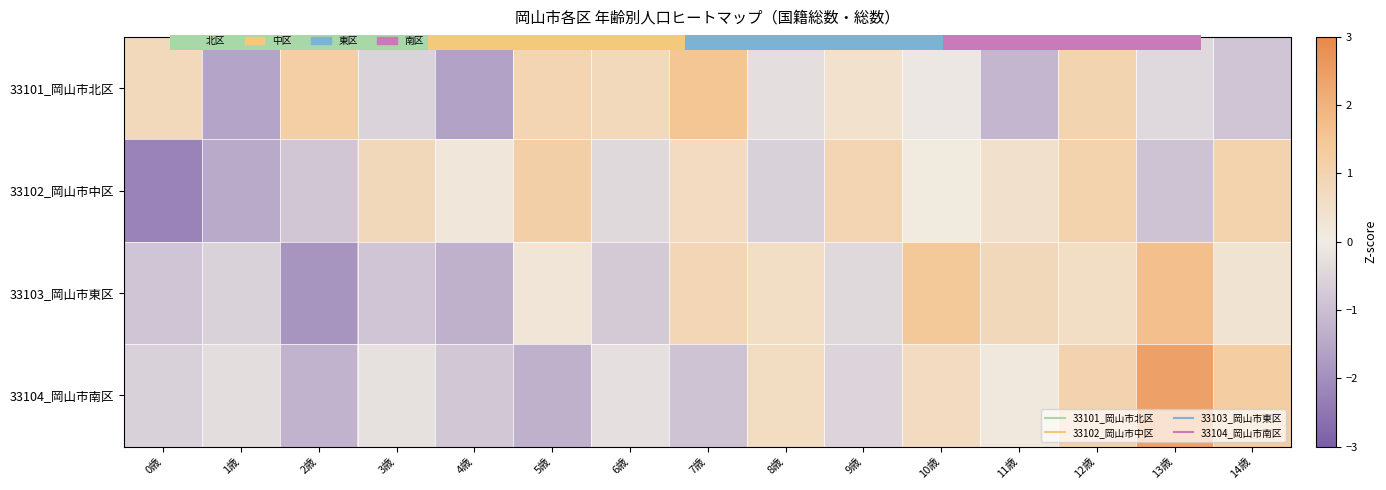

Where does the 33103_岡山市東区 series first go above 0?

5歳